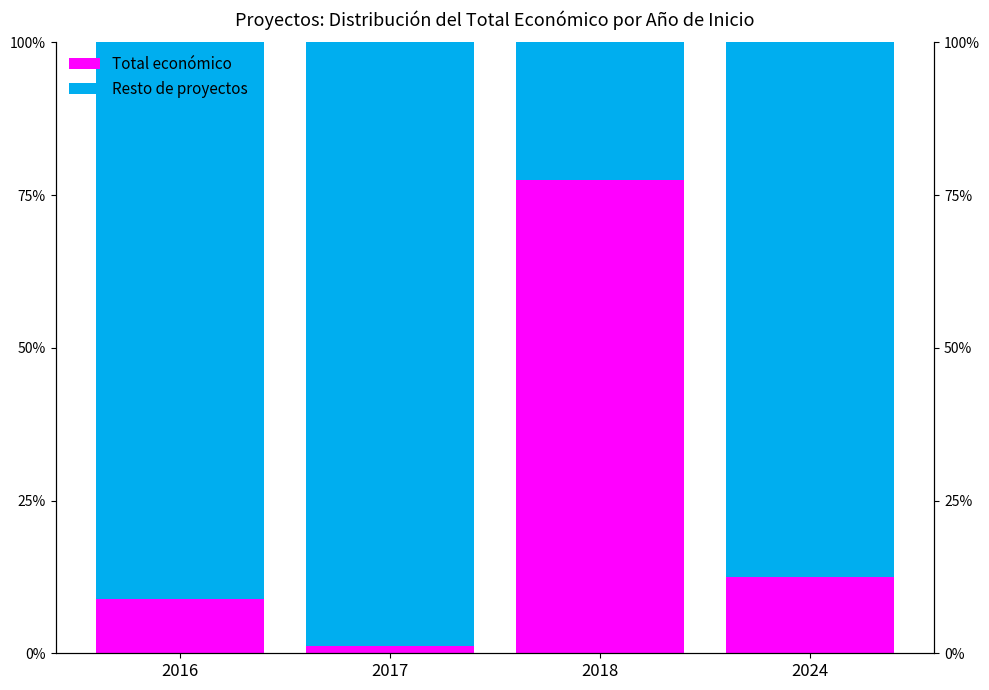

Reading left to right, transcribe all the data shown in this chart.

Total económico: 8.9	1.2	77.4	12.4
Resto de proyectos: 91.1	98.8	22.6	87.6